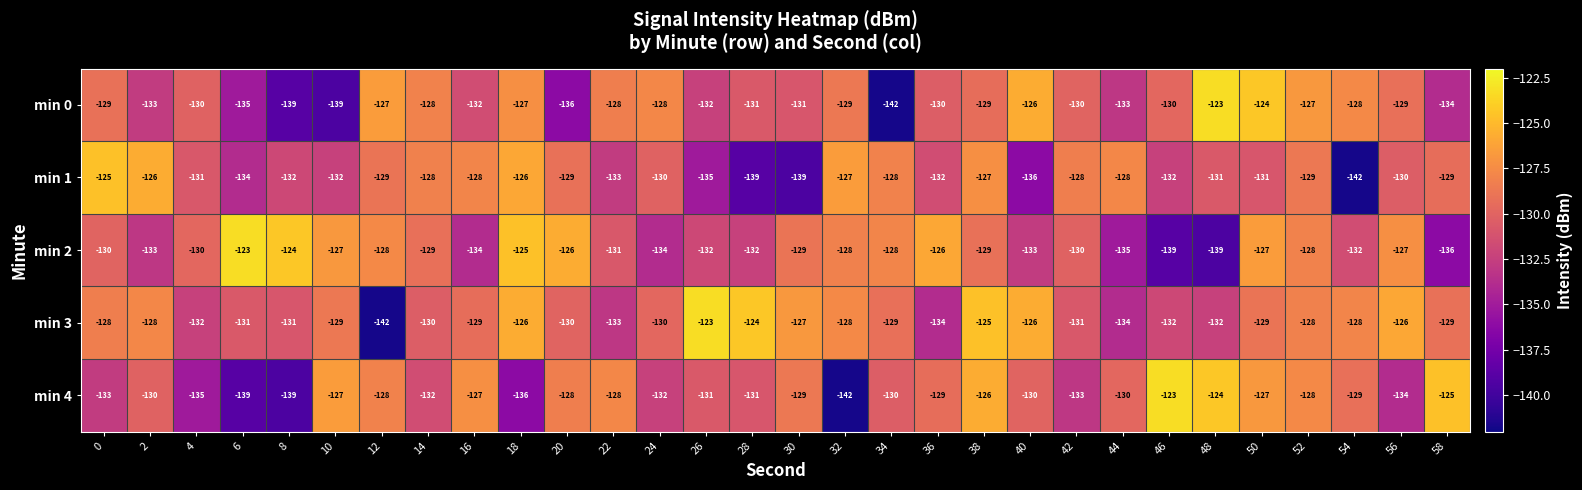

Is the value of min 4 at 30 greater than the value of min 2 at 6?

No